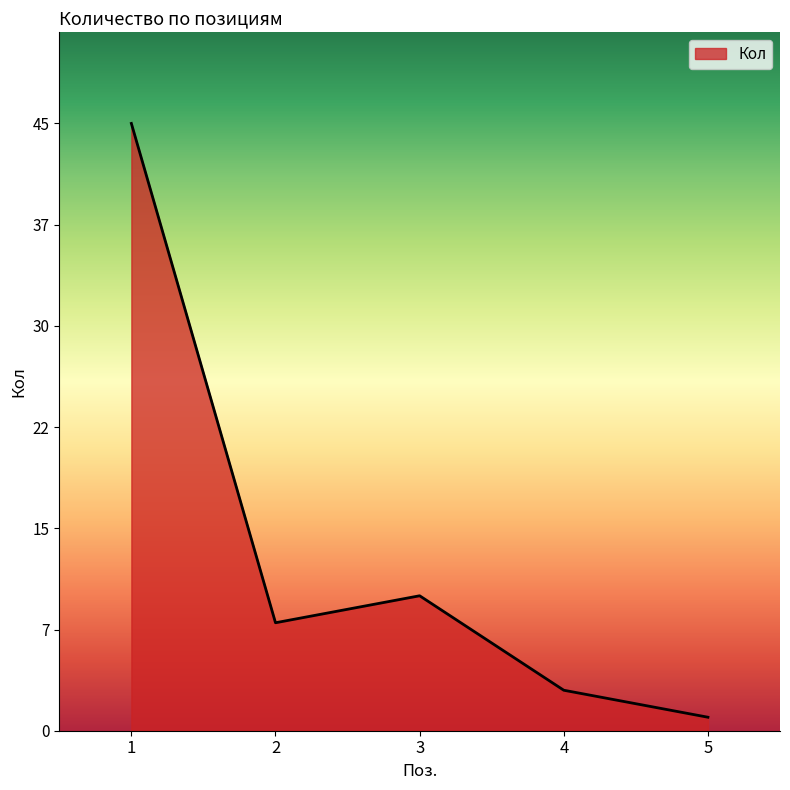

What value does the data have at 2, to the nearest 10?

10